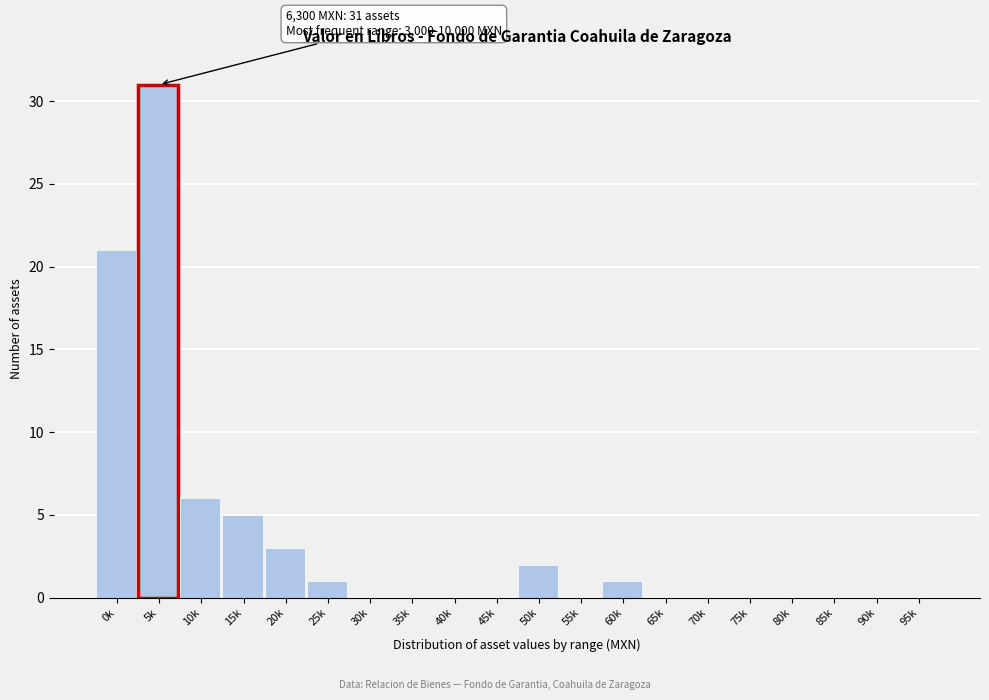

Reading left to right, what are all the values shown in this chart?

0k=21	5k=31	10k=6	15k=5	20k=3	25k=1	30k=0	35k=0	40k=0	45k=0	50k=2	55k=0	60k=1	65k=0	70k=0	75k=0	80k=0	85k=0	90k=0	95k=0